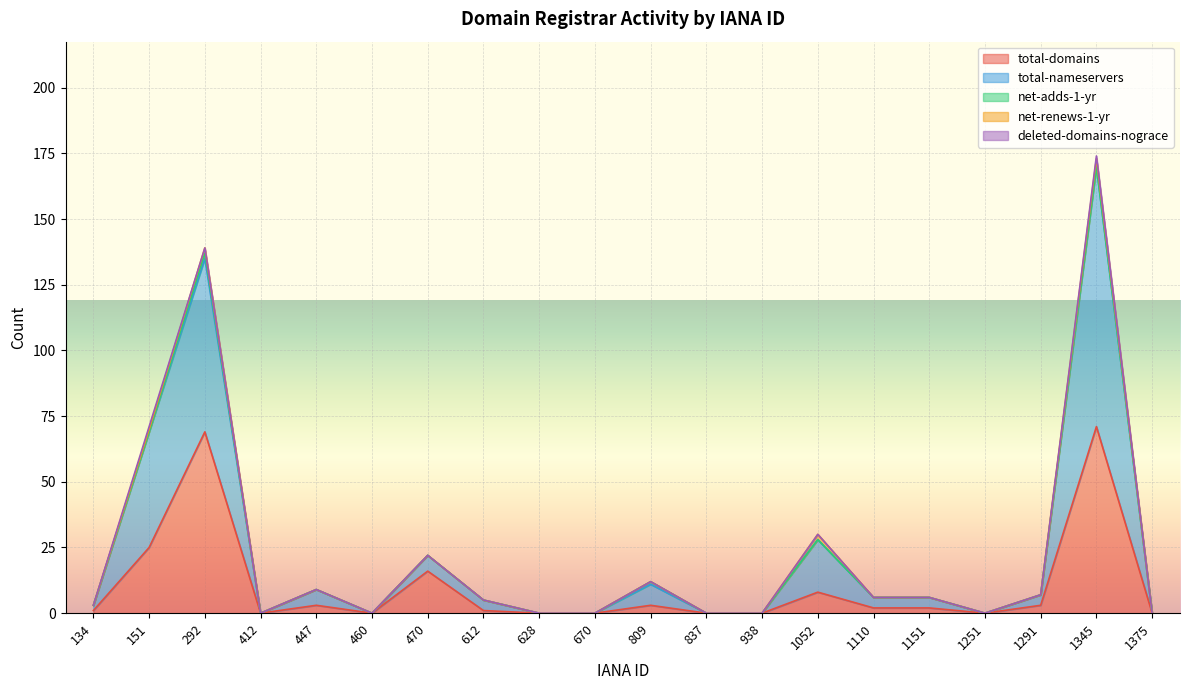

Reading right to left, what are all the values shown in this chart?

total-domains: 0	71	3	0	2	2	8	0	0	3	0	0	1	16	0	3	0	69	25	1
total-nameservers: 0	99	4	0	4	4	20	0	0	8	0	0	4	6	0	6	0	66	44	2
net-adds-1-yr: 0	0	0	0	0	0	0	0	0	1	0	0	0	0	0	0	0	2	0	0
net-renews-1-yr: 0	3	0	0	0	0	2	0	0	0	0	0	0	0	0	0	0	2	1	0
deleted-domains-nograce: 0	1	0	0	0	0	0	0	0	0	0	0	0	0	0	0	0	0	1	0